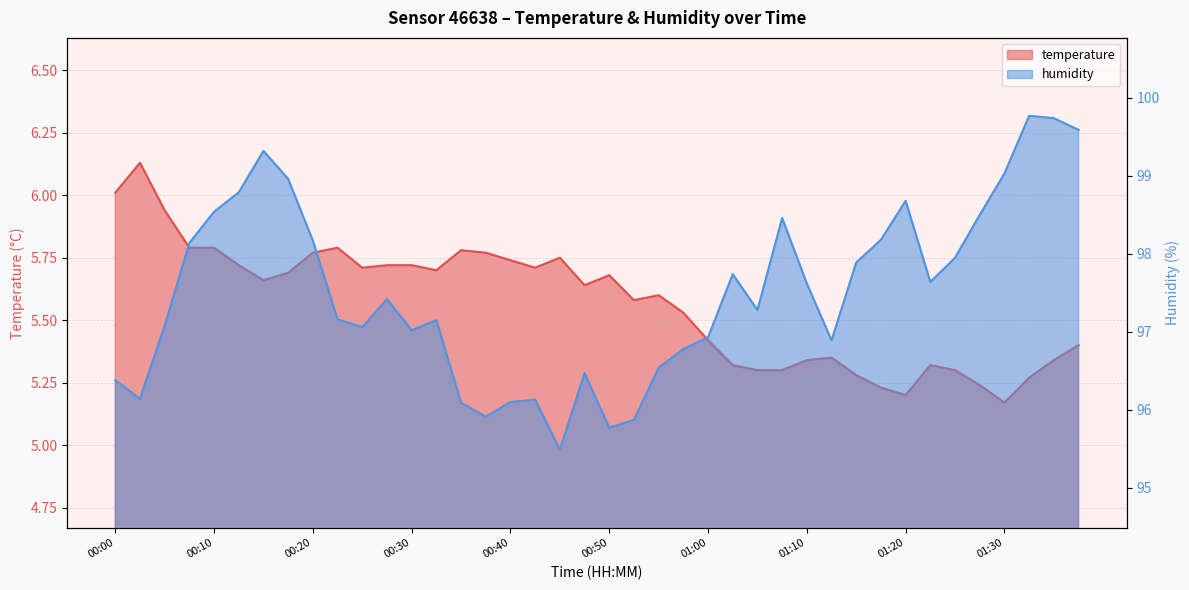

What is the label of the 18th point from the right?

00:55